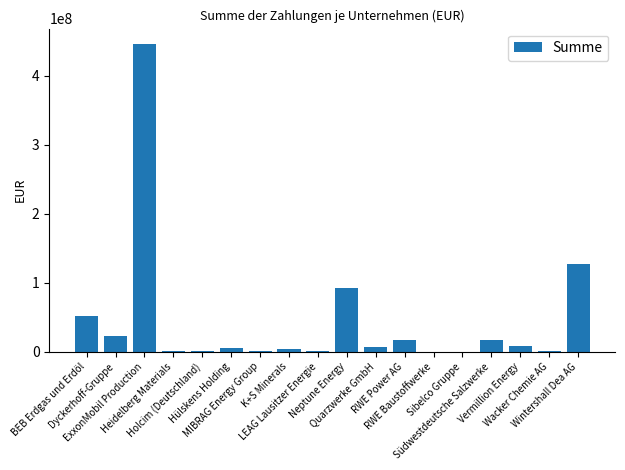

What is the maximum value shown in the chart?

445975117.1